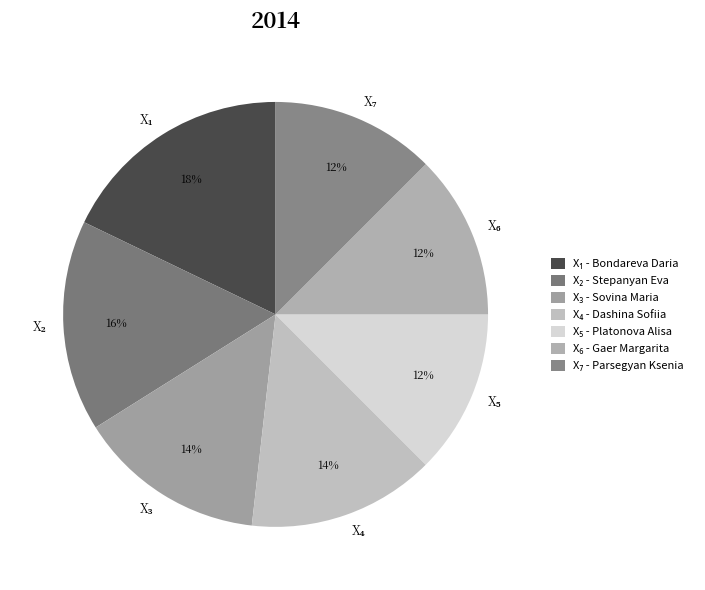

To the nearest percent, what is the average slice percentage?

14%